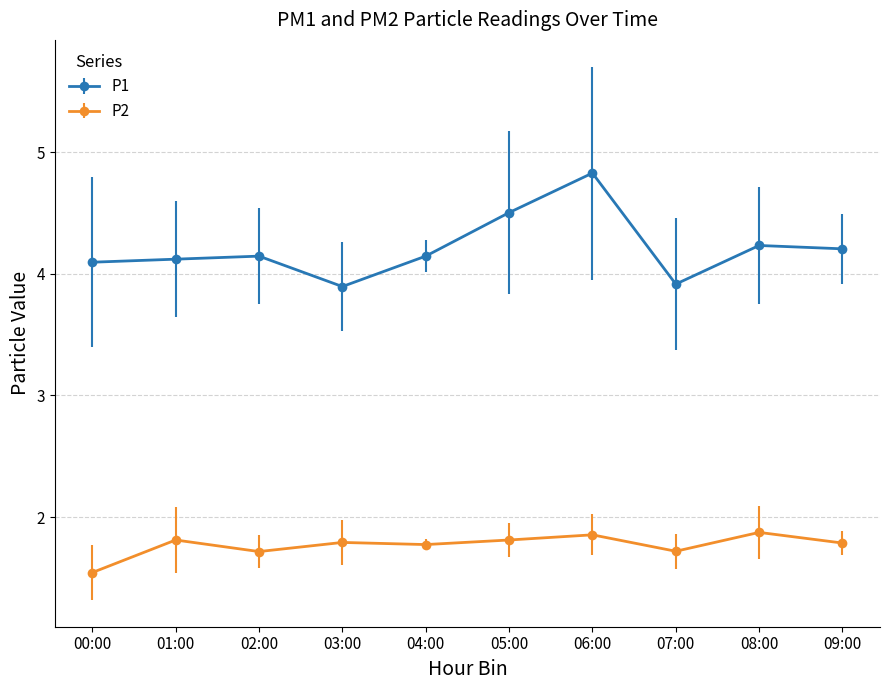

Count the P2 values in the range 1 to 2.

10